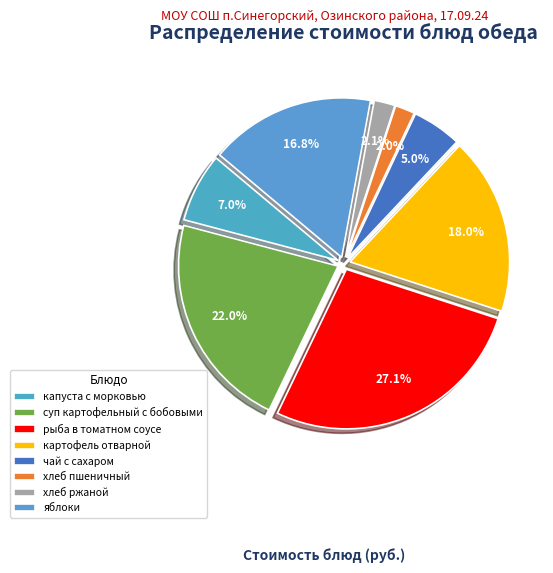

To the nearest percent, what percentage of the pie is хлеб ржаной?

2%